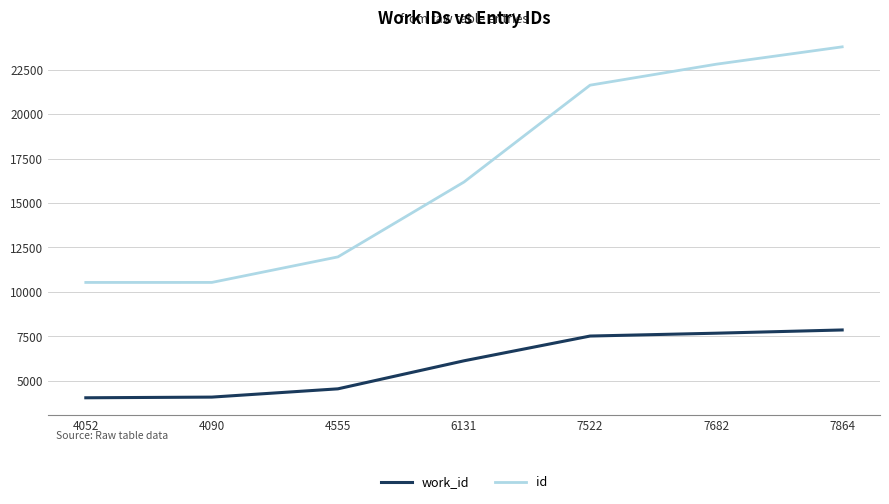

At which label is id closest to 17156?

6131